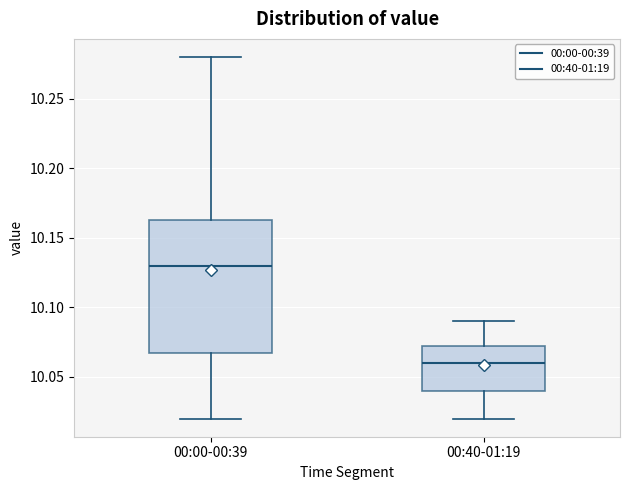

Which box is the tallest, from its lower edge to its upper edge?

00:00-00:39